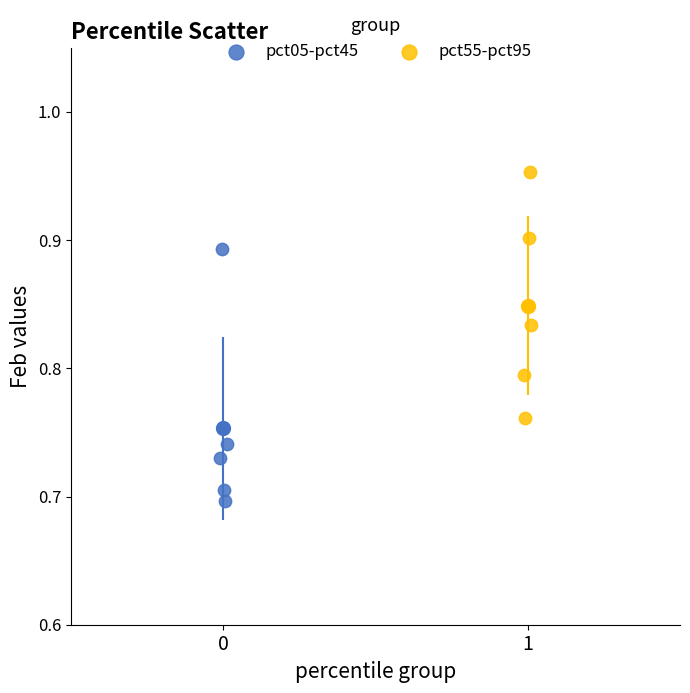

What are all the series names shown in the legend?

pct05-pct45, pct55-pct95